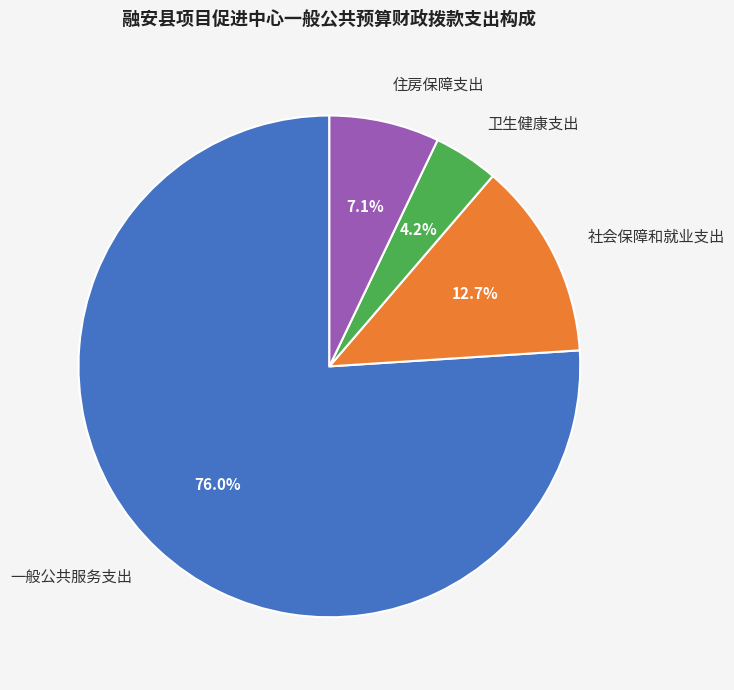

What is the ratio of the value at 社会保障和就业支出 to the value at 一般公共服务支出?

0.2